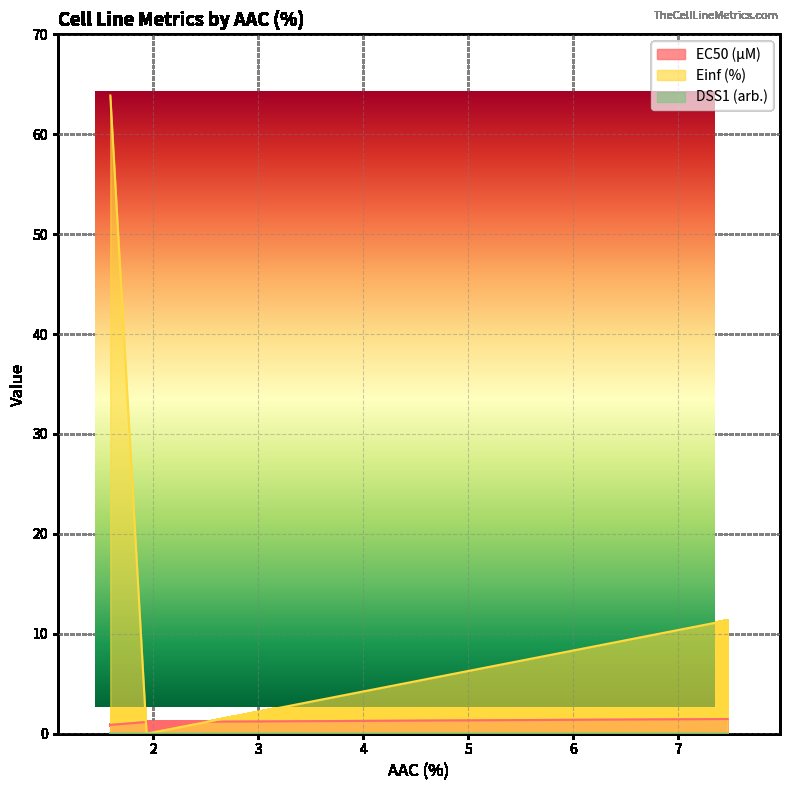

How many lines are shown in the chart?

3